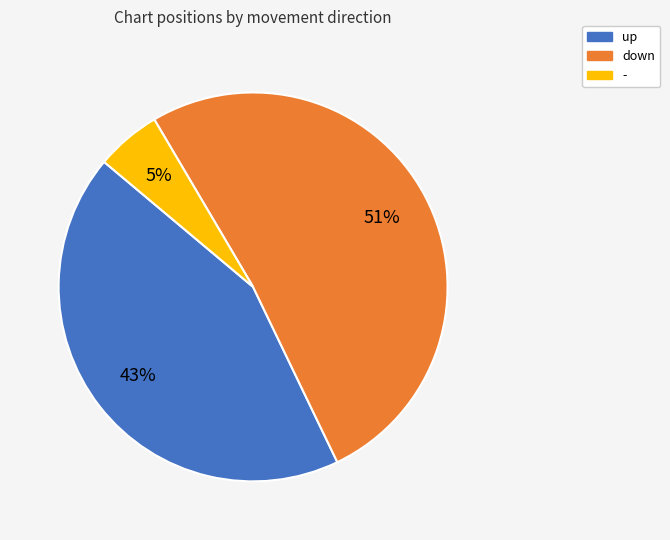

What is the majority slice?

down